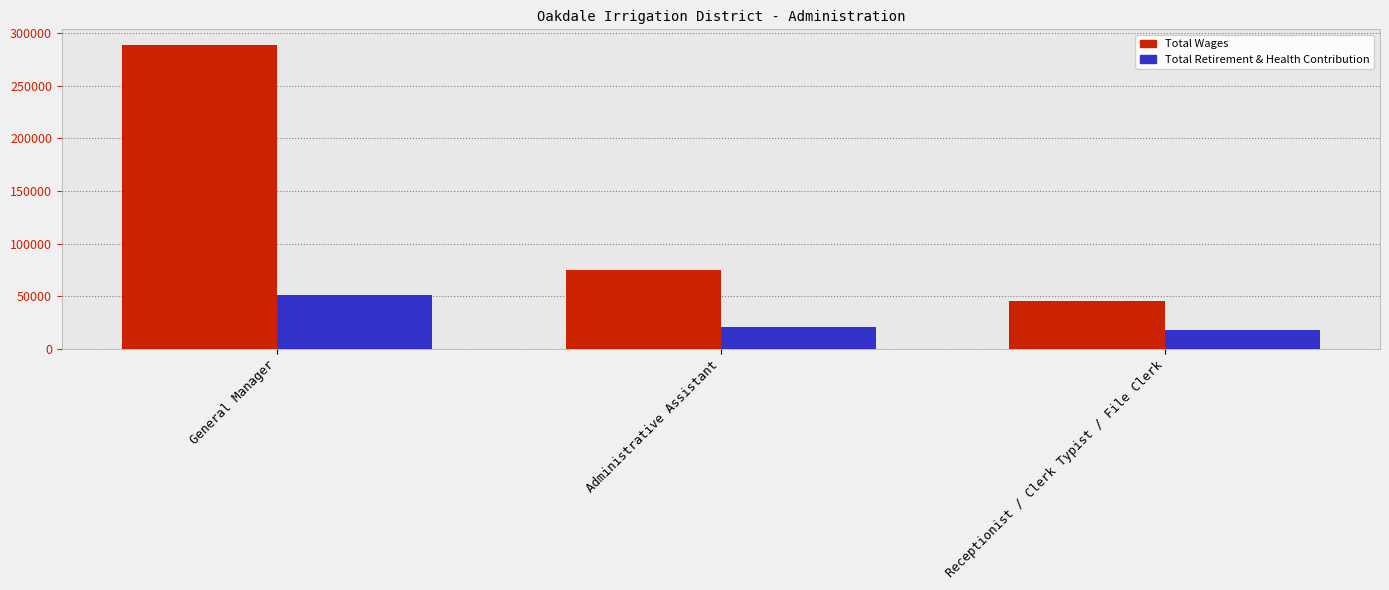

How many bars are there in total?

6